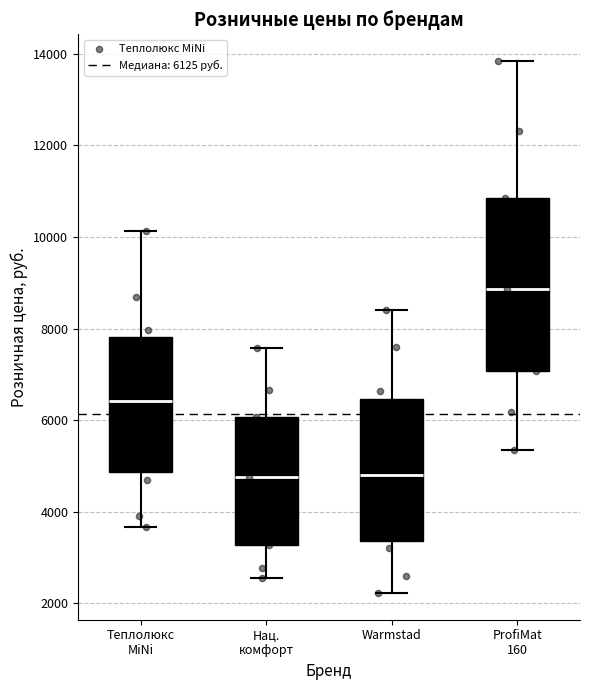

Reading left to right, transcribe this box plot: for each box, give where its median line is, the range the box spans, and where its two whiskers end, as read against the y-axis. The values are not printed on the chart, so give them approximately, as read against the axis.

Теплолюкс MiNi: median 6400, box 4800 to 7800, whiskers 3600 to 10200
Нац. комфорт: median 4800, box 3200 to 6000, whiskers 2600 to 7600
Warmstad: median 4800, box 3400 to 6400, whiskers 2200 to 8400
ProfiMat 160: median 8800, box 7000 to 10800, whiskers 5400 to 13800